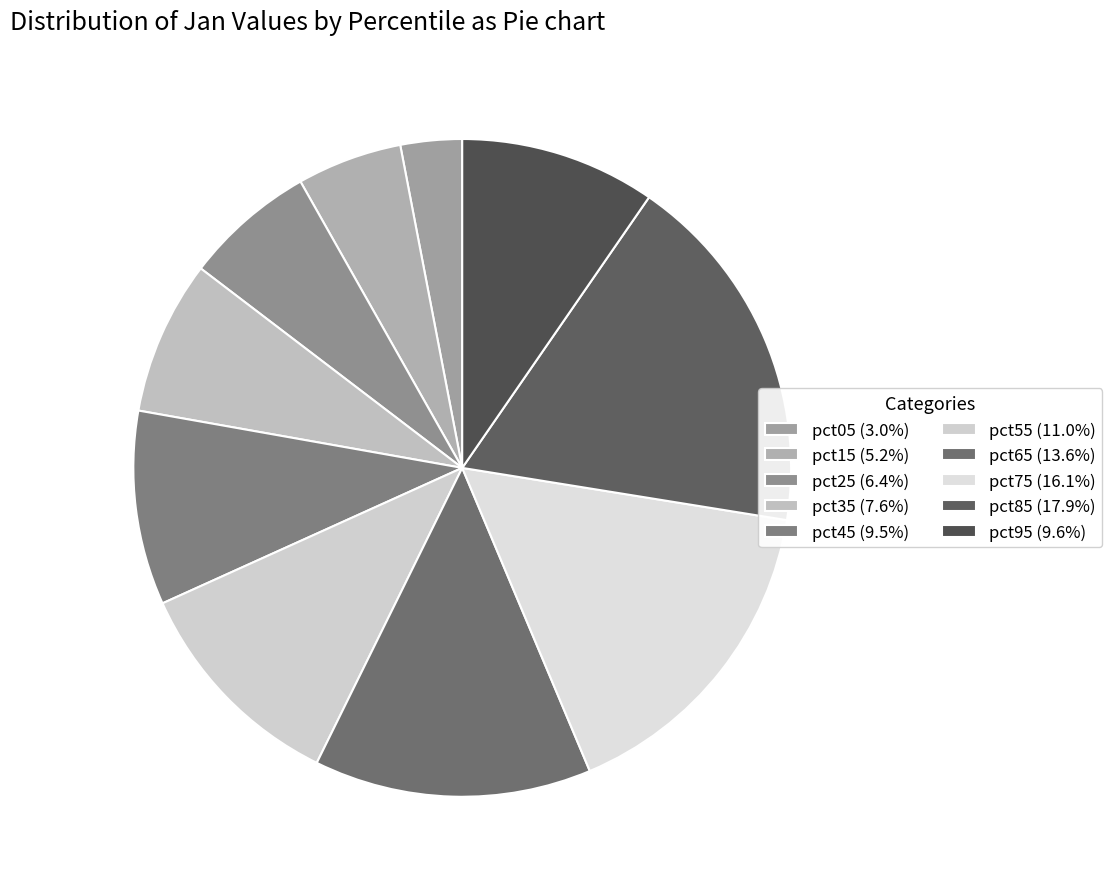

How many slices are in this pie chart?

10